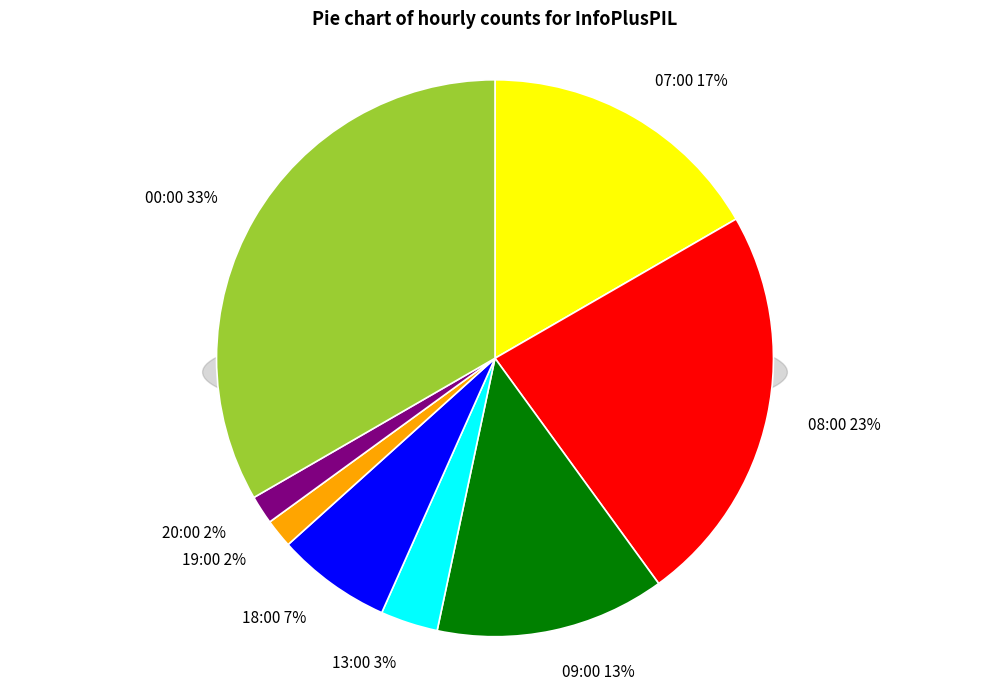

What percentage is NOT represented by 13:00?

96.7%